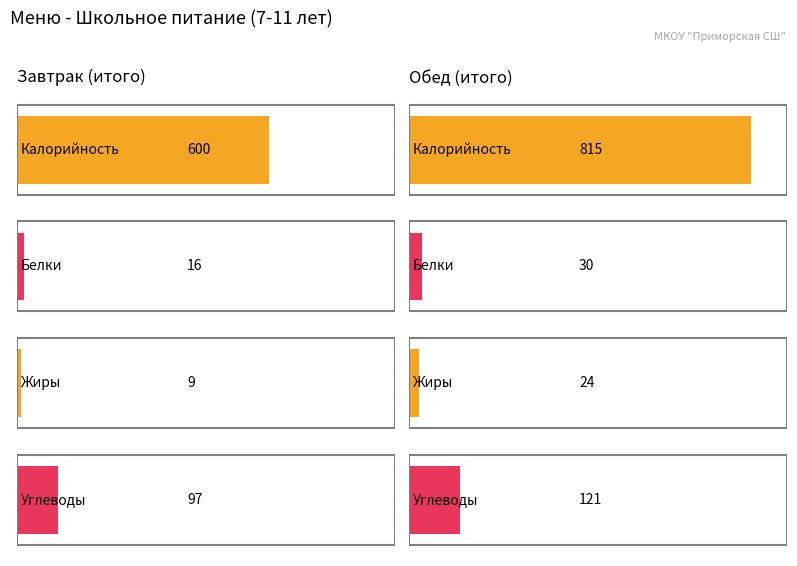

Are the bars grouped side by side (vs. stacked)?

Yes